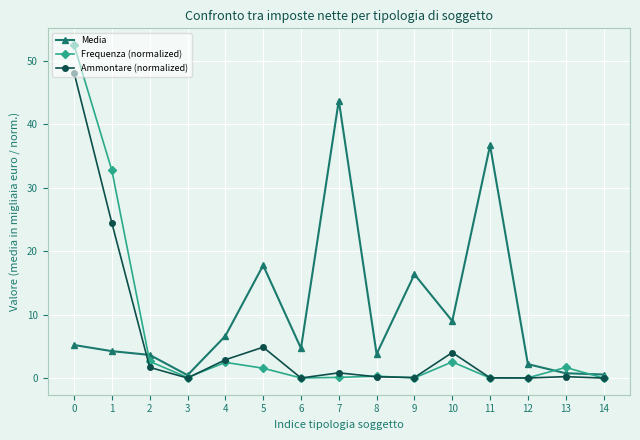

Rank the series by their maximum value, from lowest to highest.

Media, Ammontare (normalized), Frequenza (normalized)